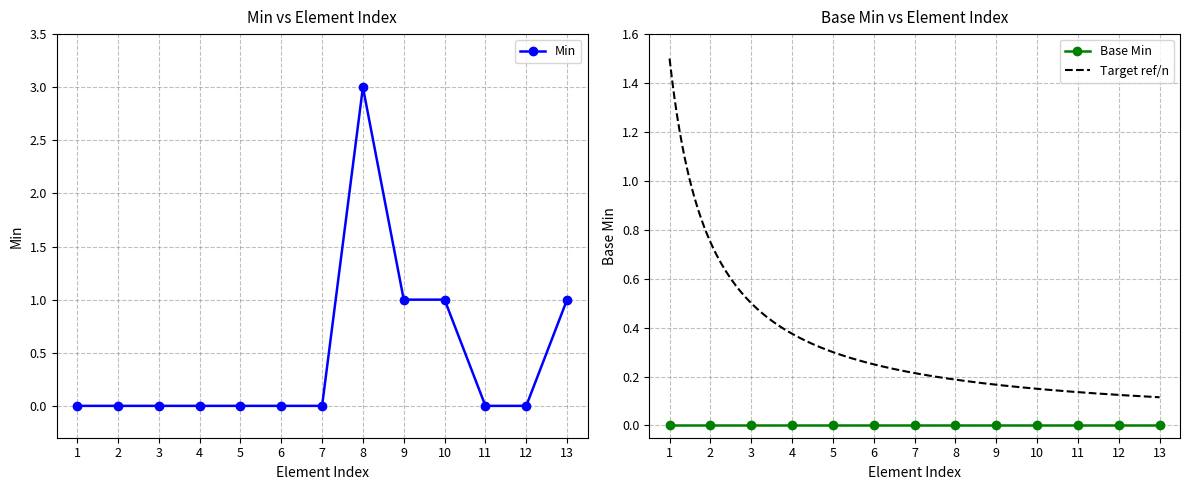

Is it true that Min equals 1 at 10?

True